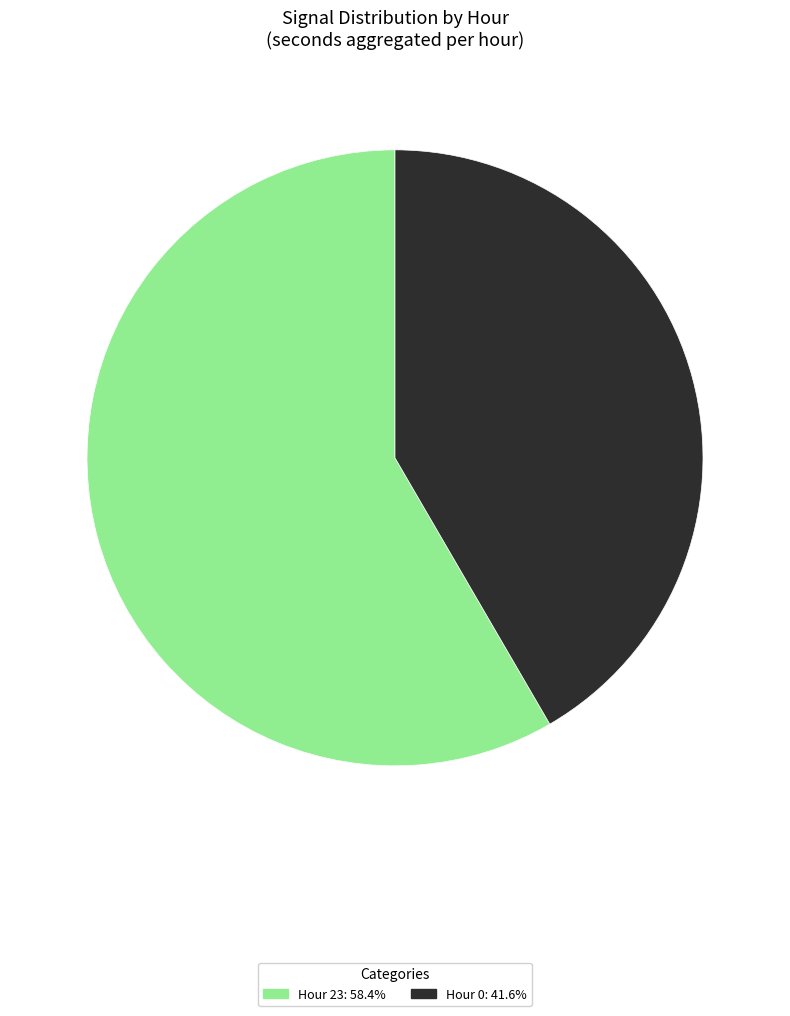

Is there a majority slice in this chart?

Yes